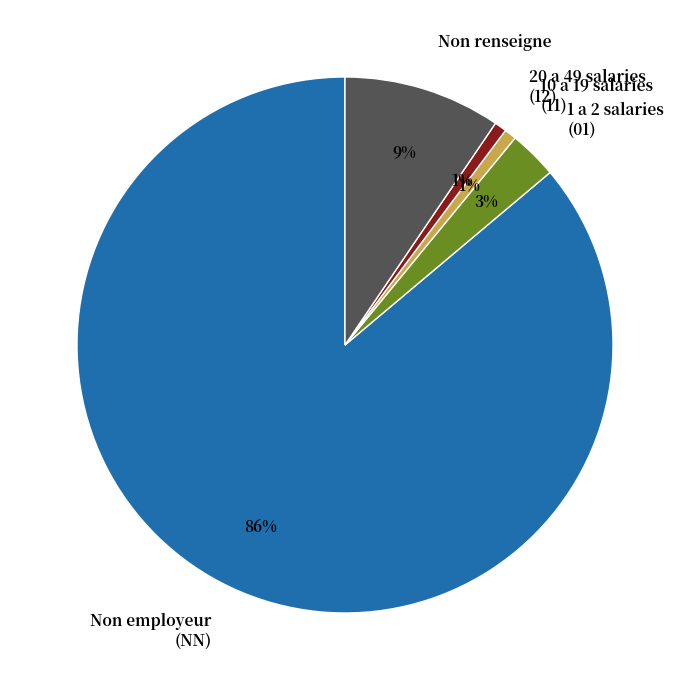

To the nearest percent, what is the difference between the 20 a 49 salaries (12) and Non employeur (NN) slice percentages?

85%